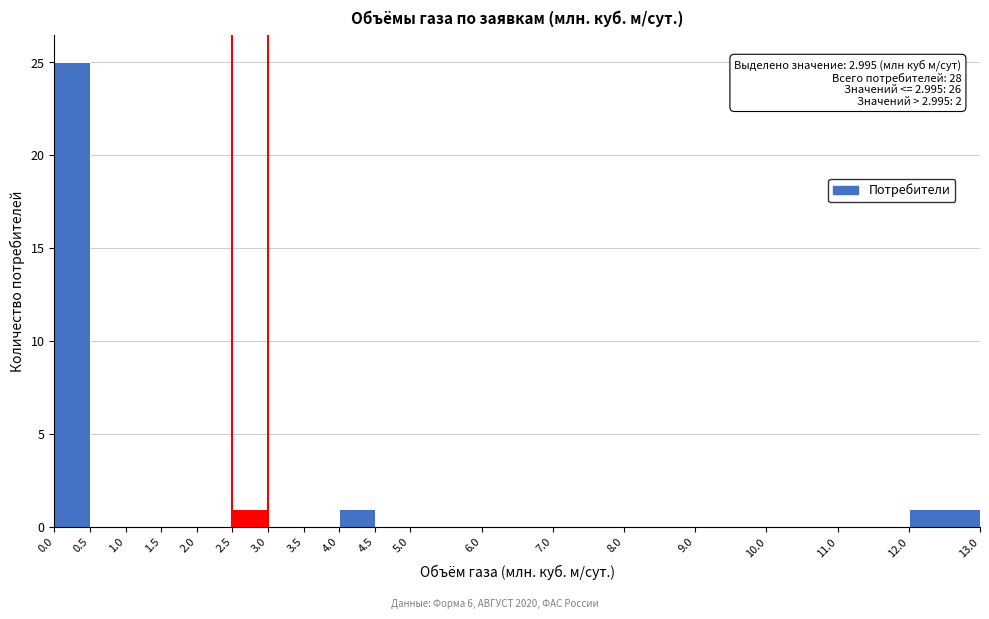

Over which range of the x-axis is the bar tallest?

0.0 to 0.5